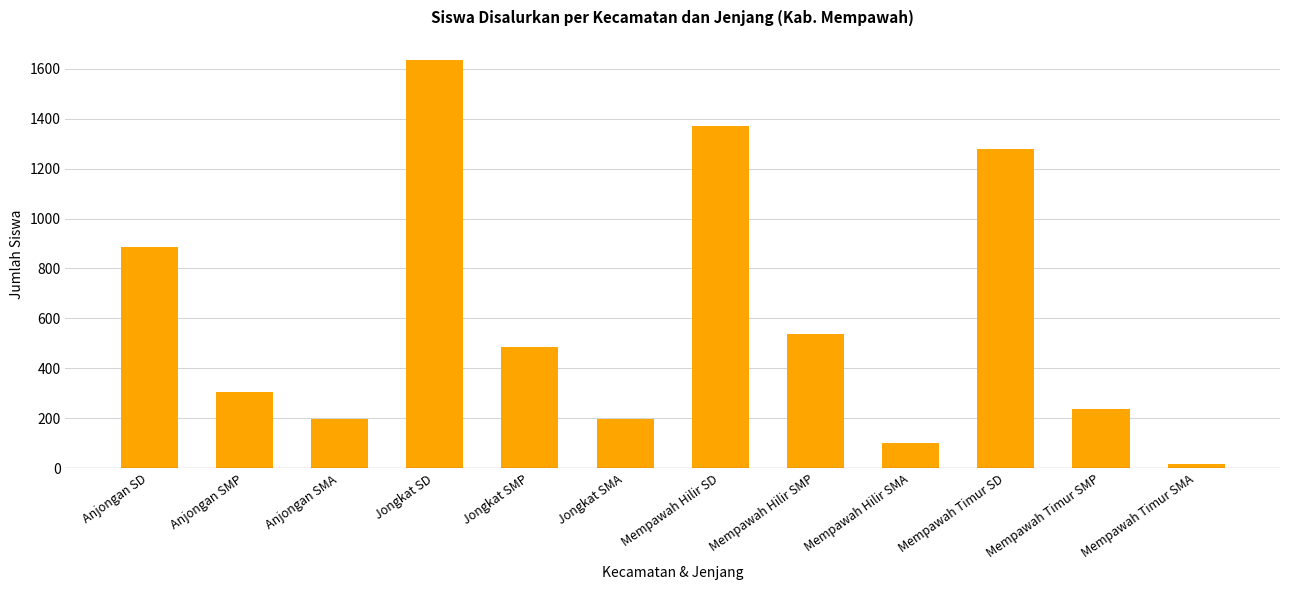

Read the value at Mempawah Hilir SMP, to the nearest 10.

540